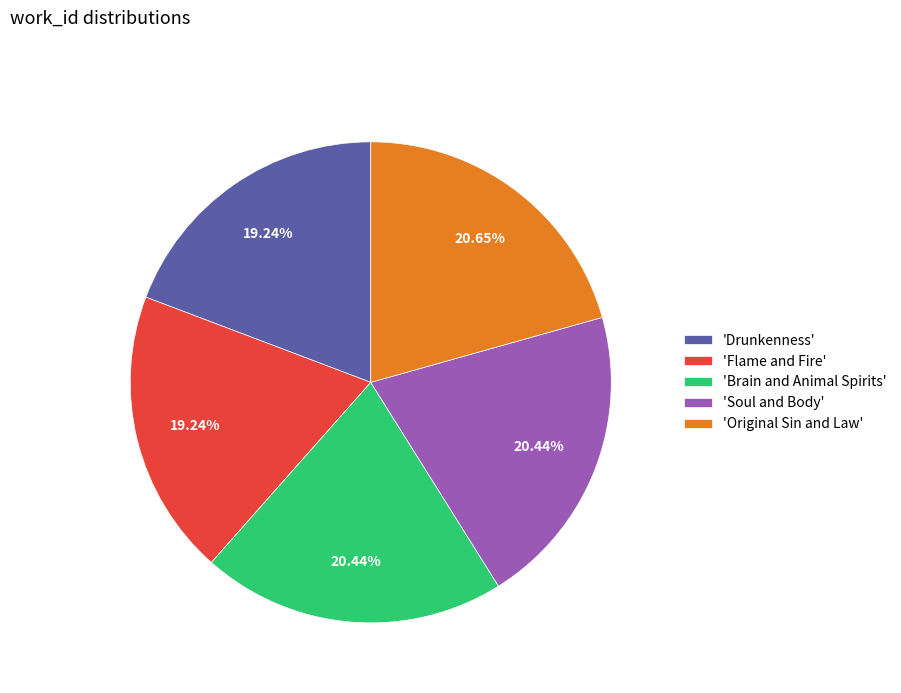

How many slices are in this pie chart?

5